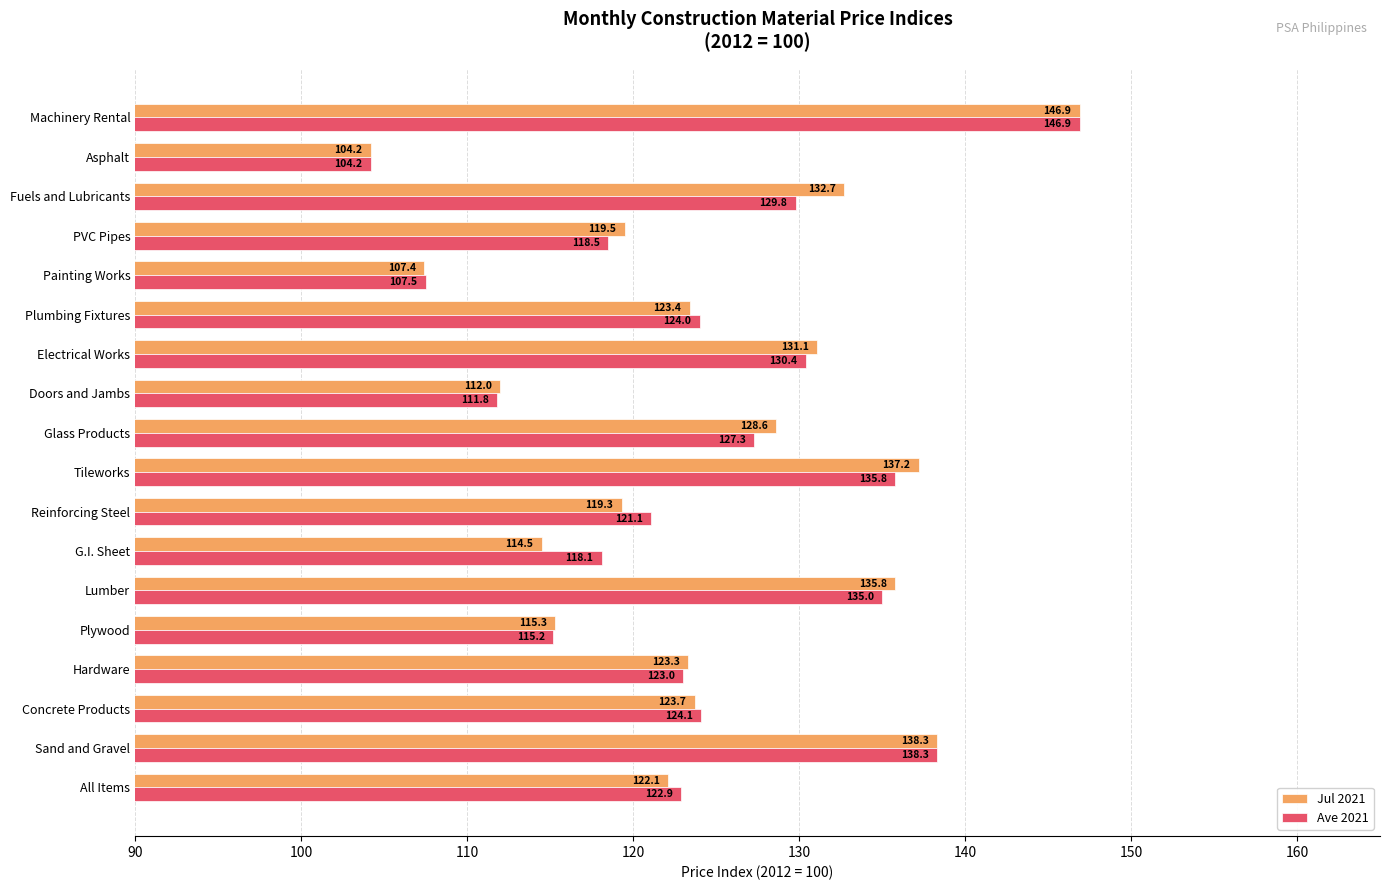

Rank the categories by Jul 2021 value from highest to lowest.

Machinery Rental, Sand and Gravel, Tileworks, Lumber, Fuels and Lubricants, Electrical Works, Glass Products, Concrete Products, Plumbing Fixtures, Hardware, All Items, PVC Pipes, Reinforcing Steel, Plywood, G.I. Sheet, Doors and Jambs, Painting Works, Asphalt